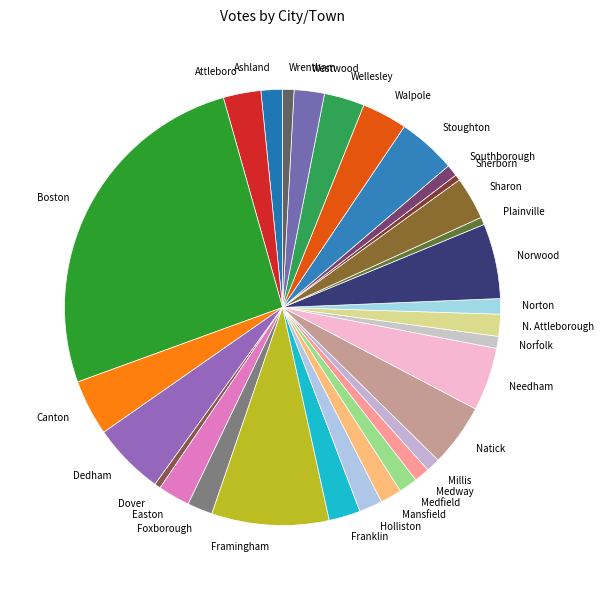

Which slice is the largest?

Boston